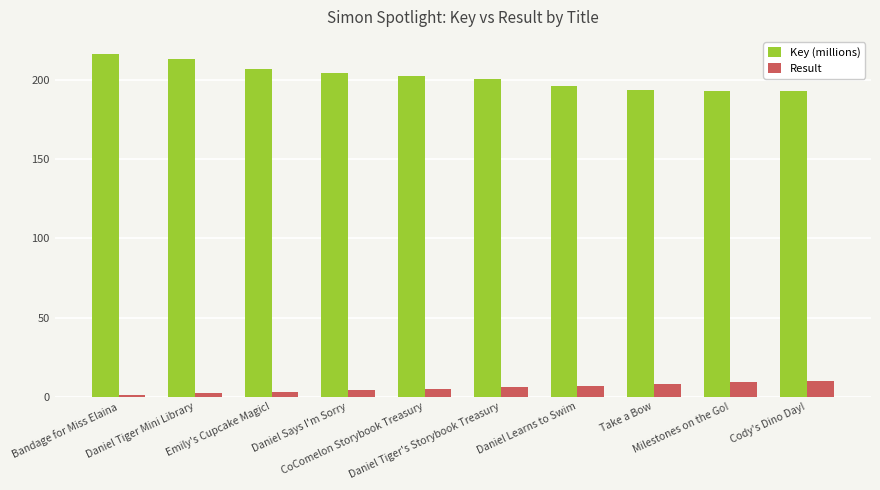

What is the value of the Result bar at the 4th from the left?

4.0